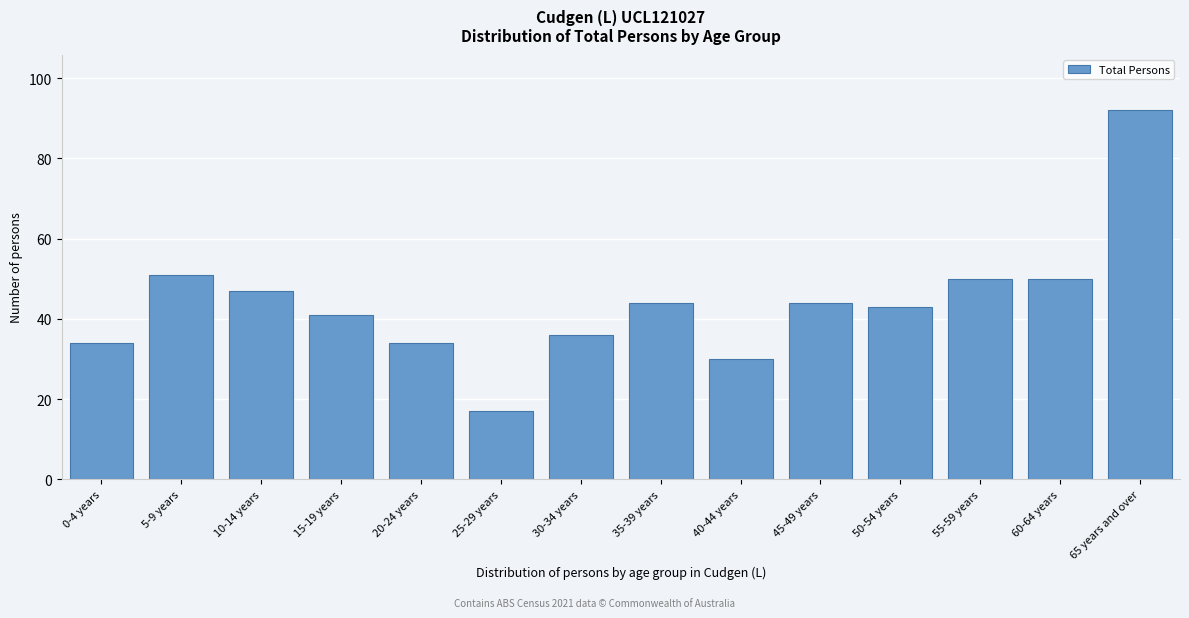

Reading left to right, list all the values displayed in this chart.

34	51	47	41	34	17	36	44	30	44	43	50	50	92